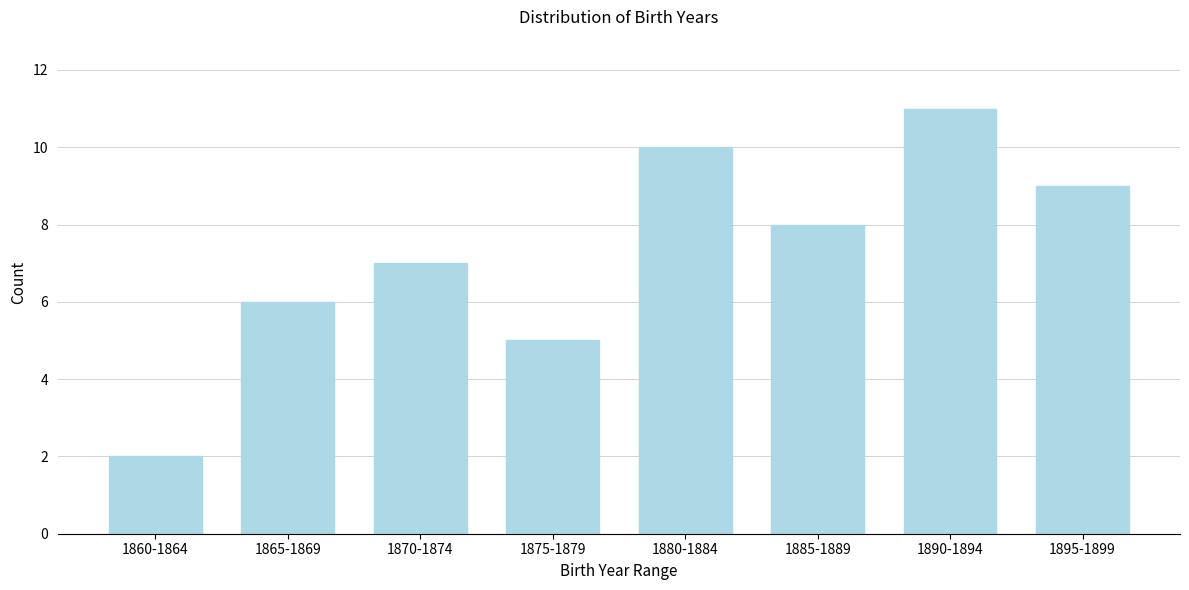

Reading right to left, what are all the values shown in this chart?

1895-1899=9	1890-1894=11	1885-1889=8	1880-1884=10	1875-1879=5	1870-1874=7	1865-1869=6	1860-1864=2